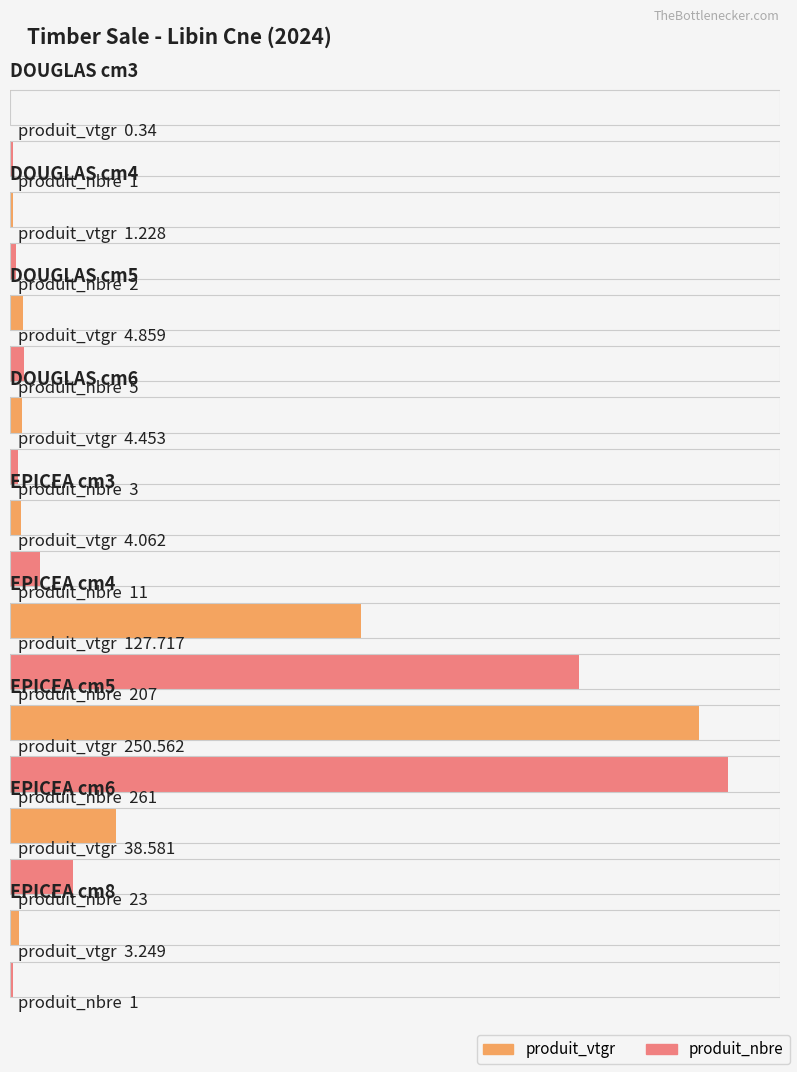

What is the sum of the produit_nbre values at 5 and 3?

262.0